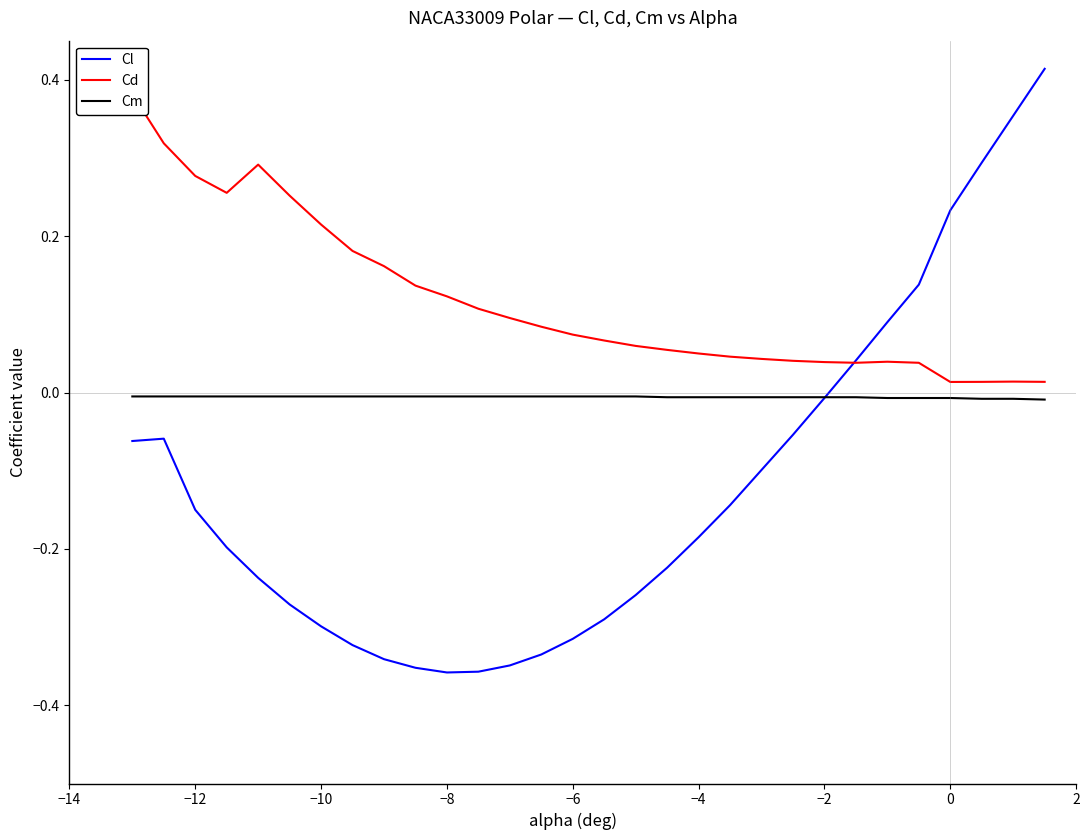

List the series in order of their overall mean, lowest first.

Cl, Cm, Cd